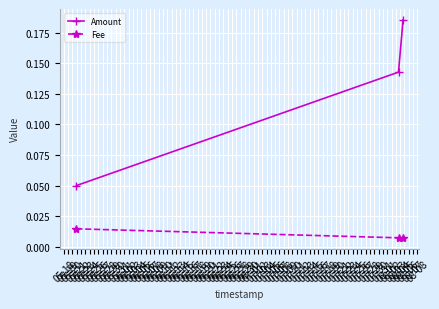

Which series has the widest spread of values?

Amount